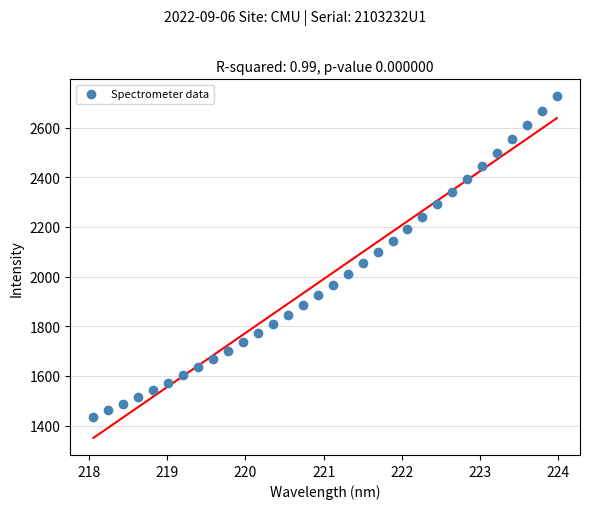

What is the range of Y values (max minus min)?

1291.6